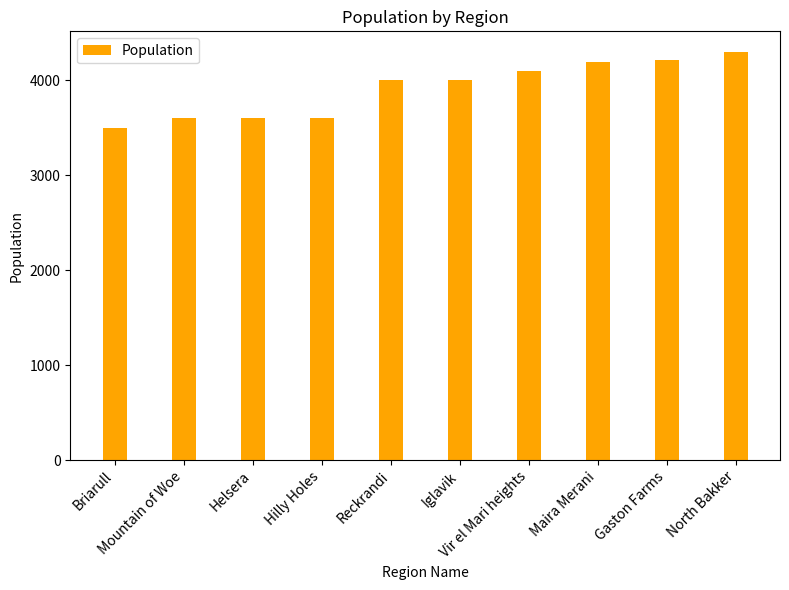

What is the change in value from Mountain of Woe to Reckrandi?

+403